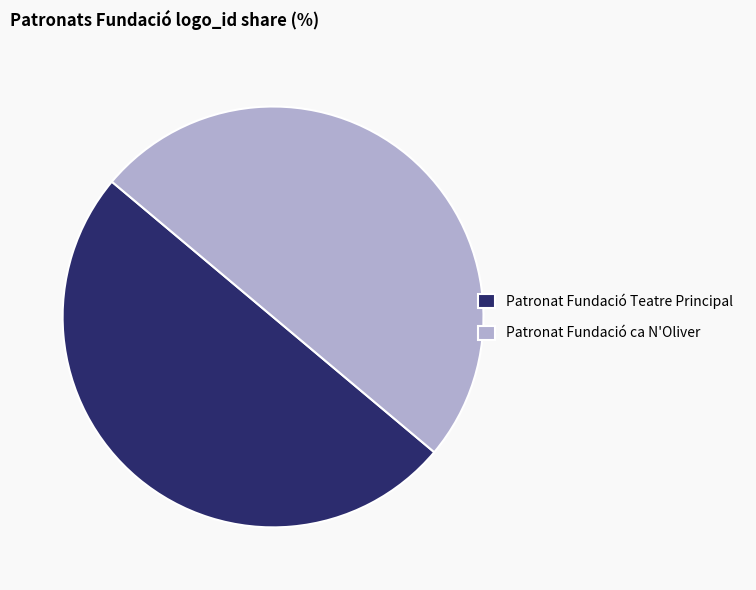

What is the ratio of the value at Patronat Fundació Teatre Principal to the value at Patronat Fundació ca N'Oliver?

1.0